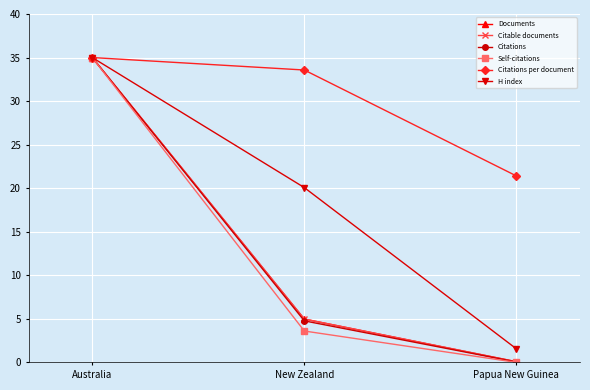

At which category does the chart reach its minimum across all series?

Papua New Guinea